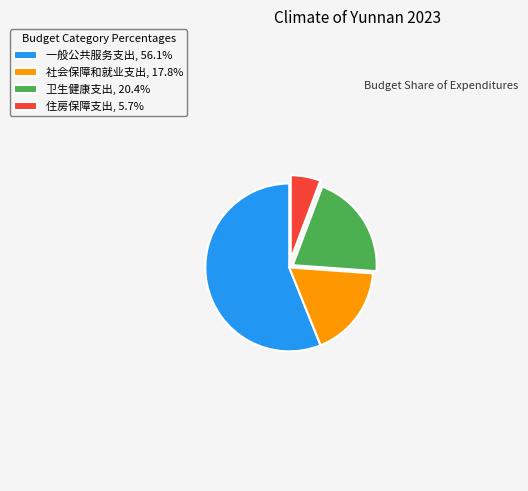

How many segments does this pie chart have?

4